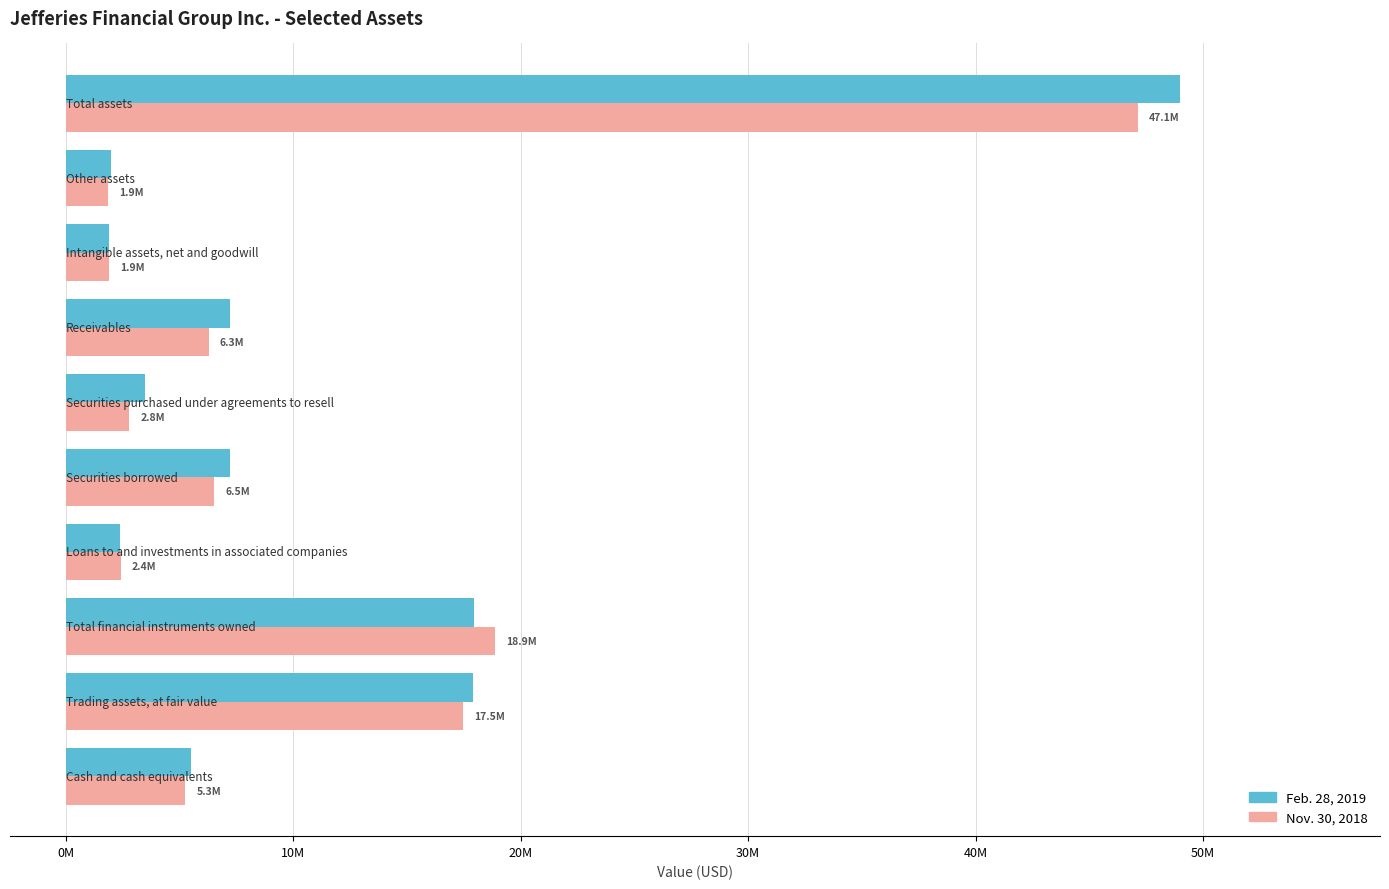

What are all the series names shown in the legend?

Feb. 28, 2019, Nov. 30, 2018